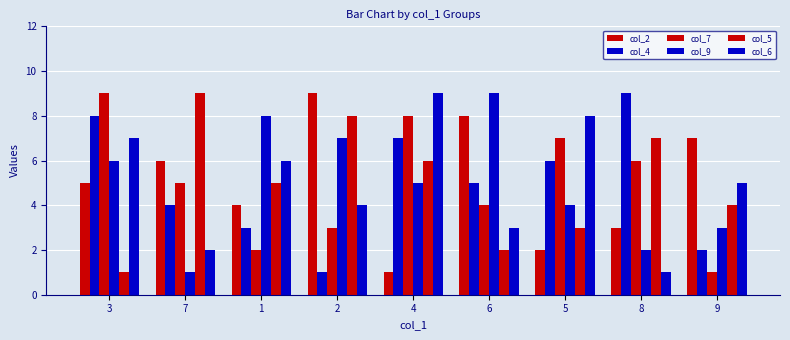

Are the bars grouped side by side (vs. stacked)?

Yes